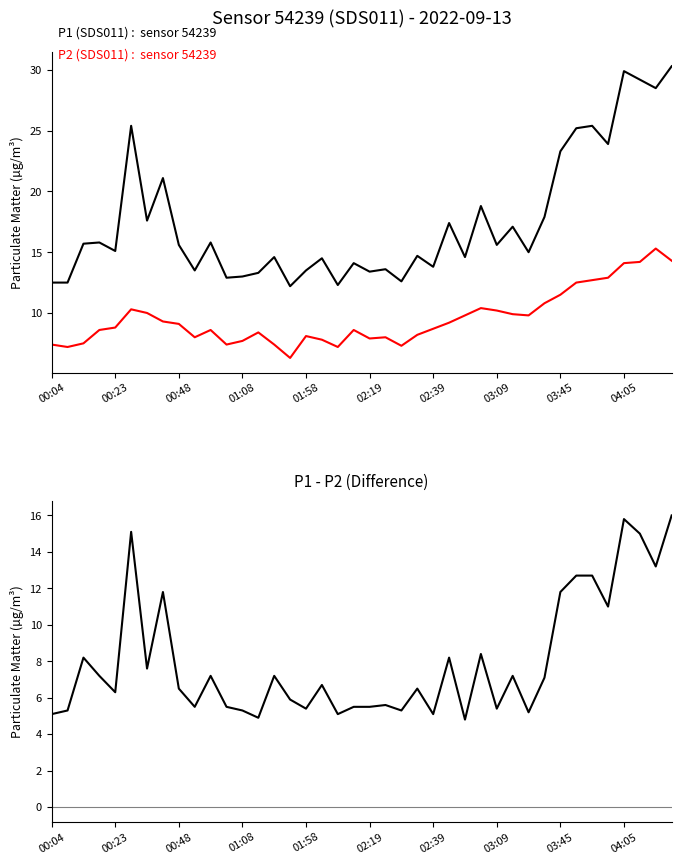

How many categories are shown in the chart?

40